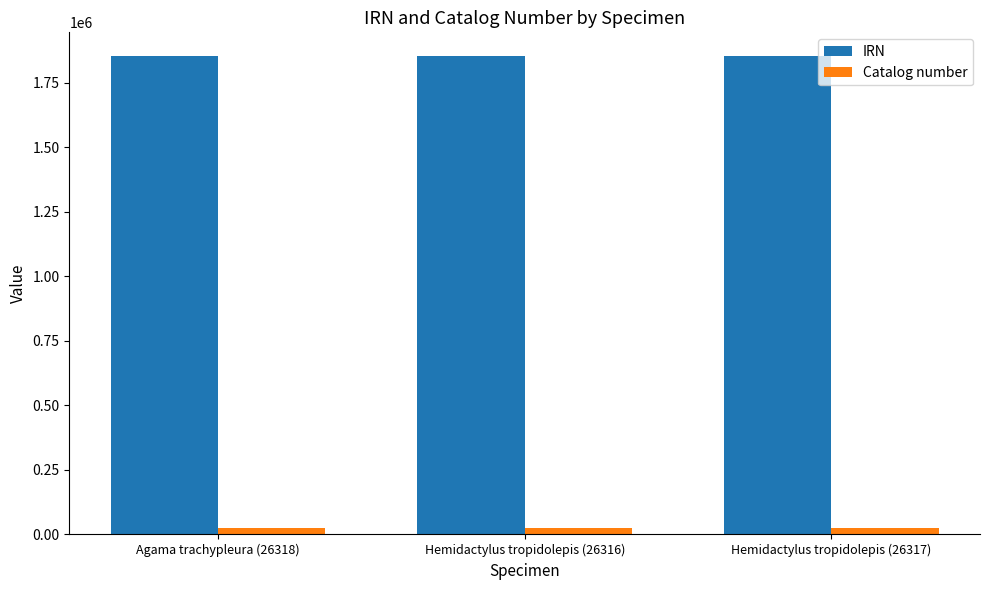

Which series has the largest total across all categories?

IRN